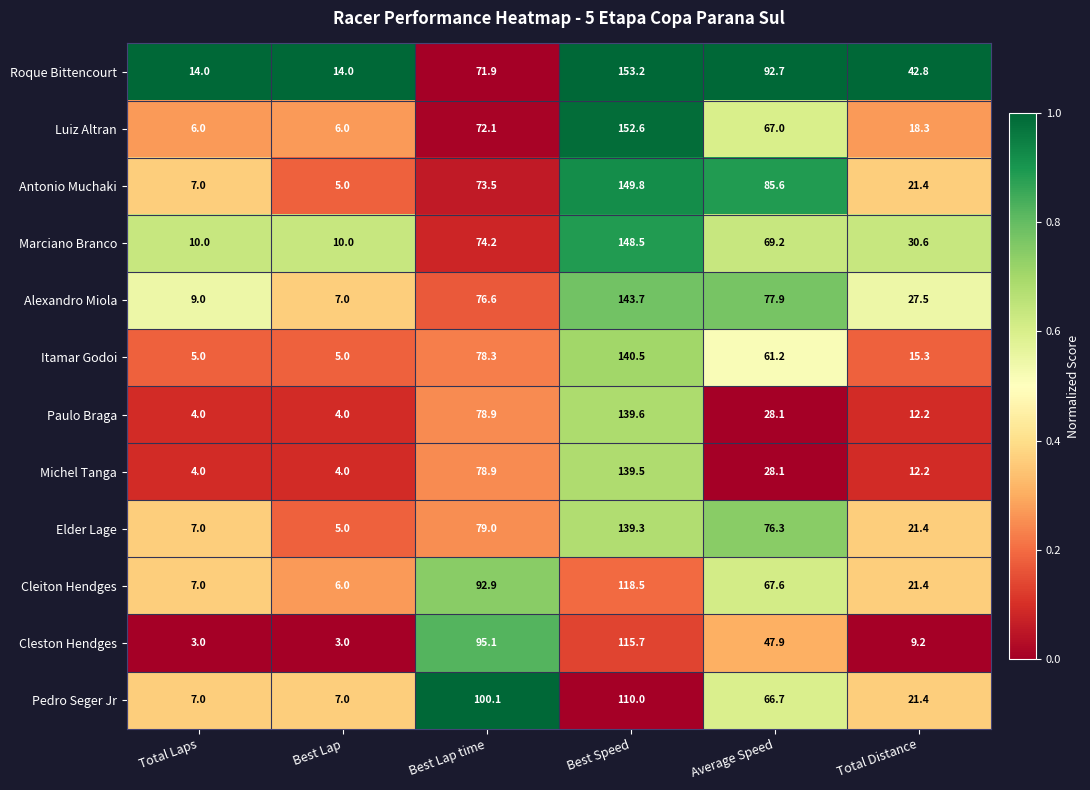

The Cleiton Hendges series shows 30.1 at Best Lap time. True or false?

False